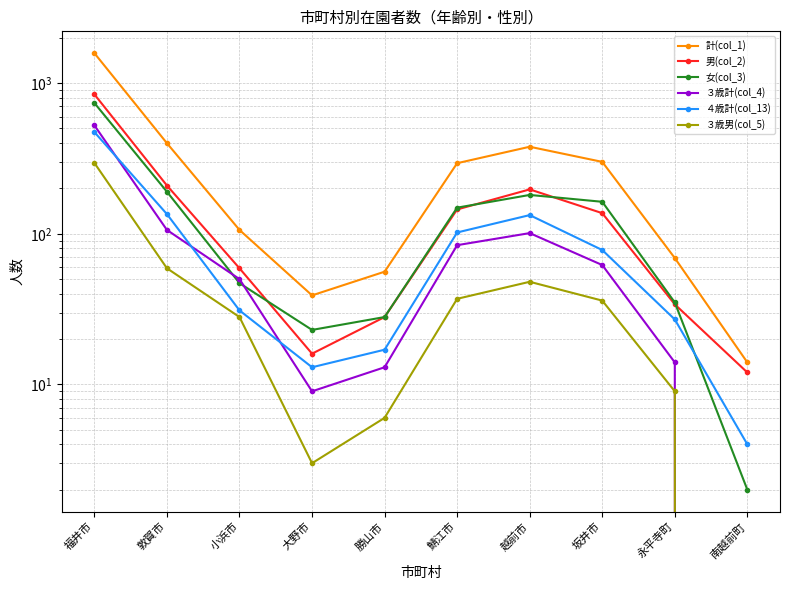

Which label corresponds to the largest value in the chart?

福井市